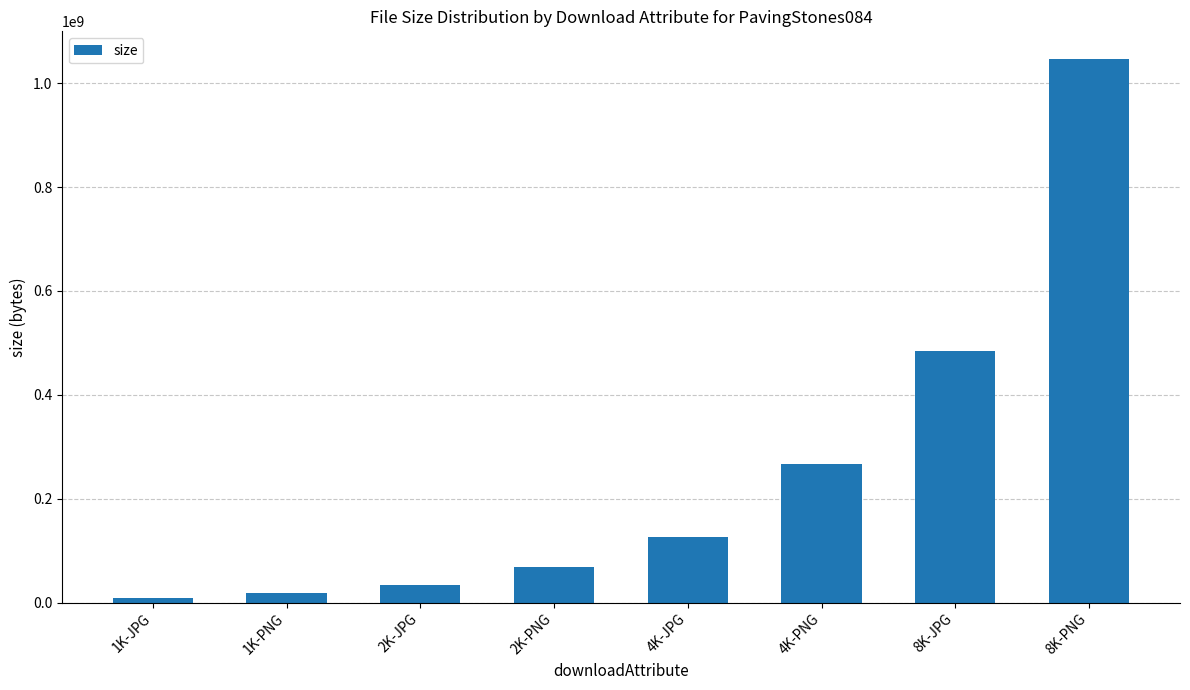

Which label corresponds to the smallest value in the chart?

1K-JPG